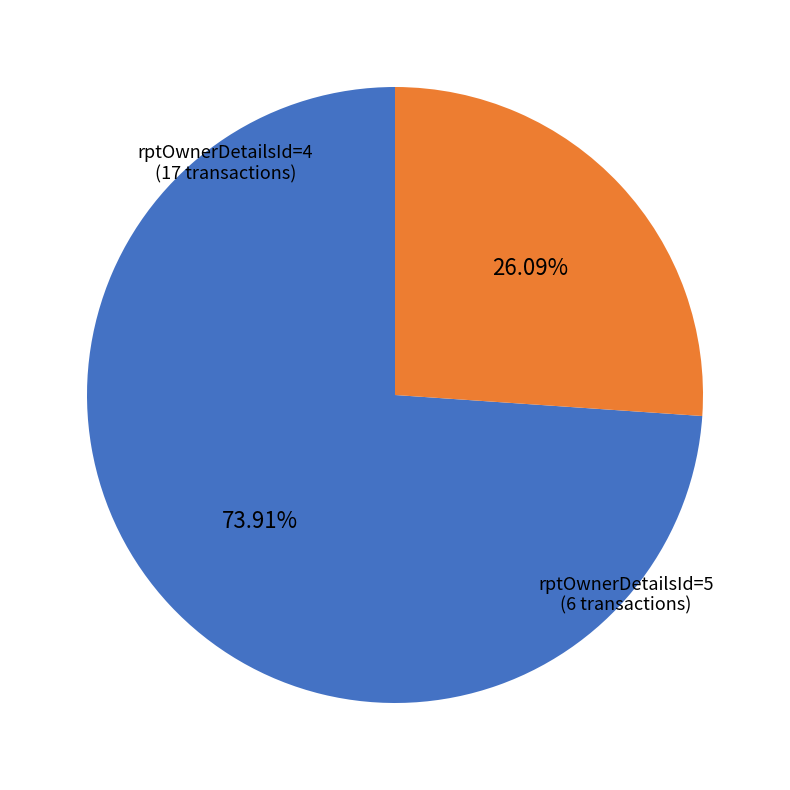

Is there a majority slice in this chart?

Yes